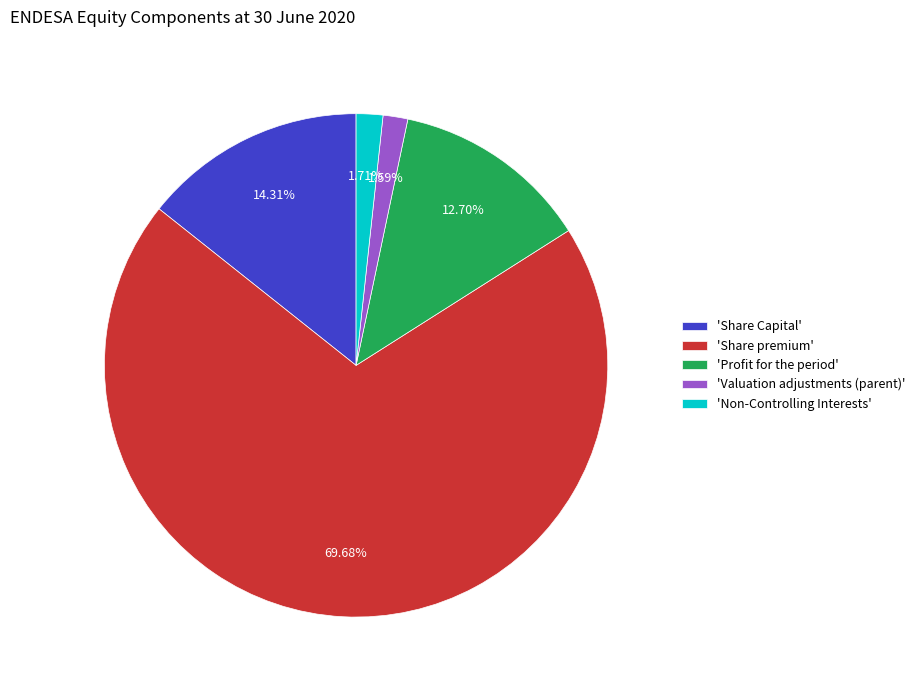

Is there any slice that represents more than half of the pie?

Yes